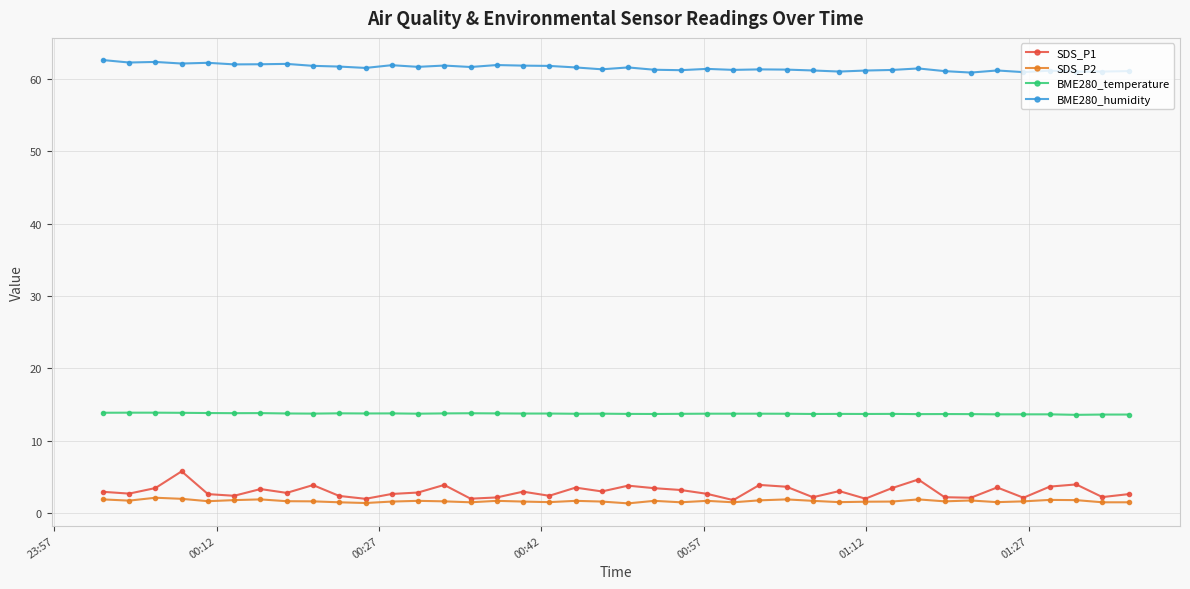

In BME280_humidity, how many points are higher than both neighbors (excluding endpoints)?

12